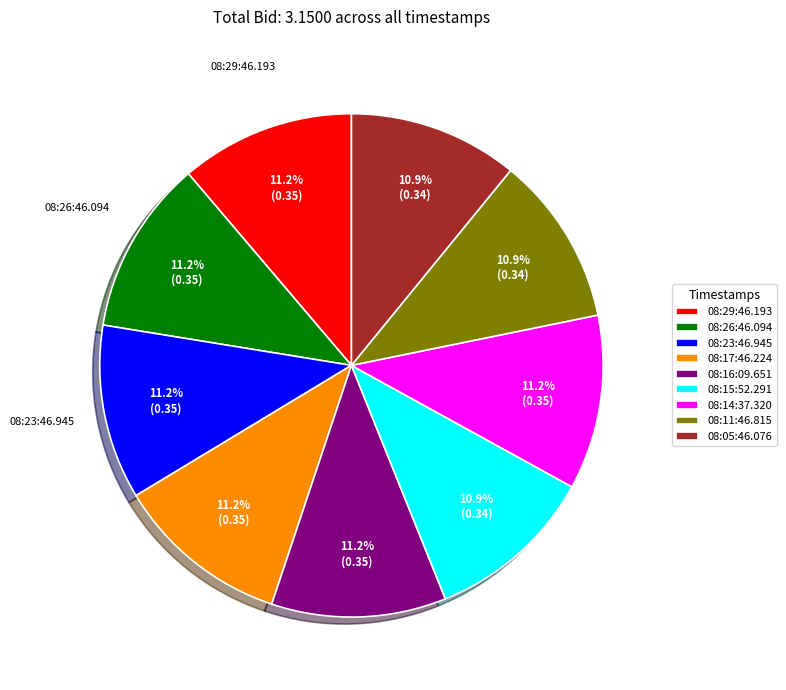

What percentage is NOT represented by 08:26:46.094?

88.8%